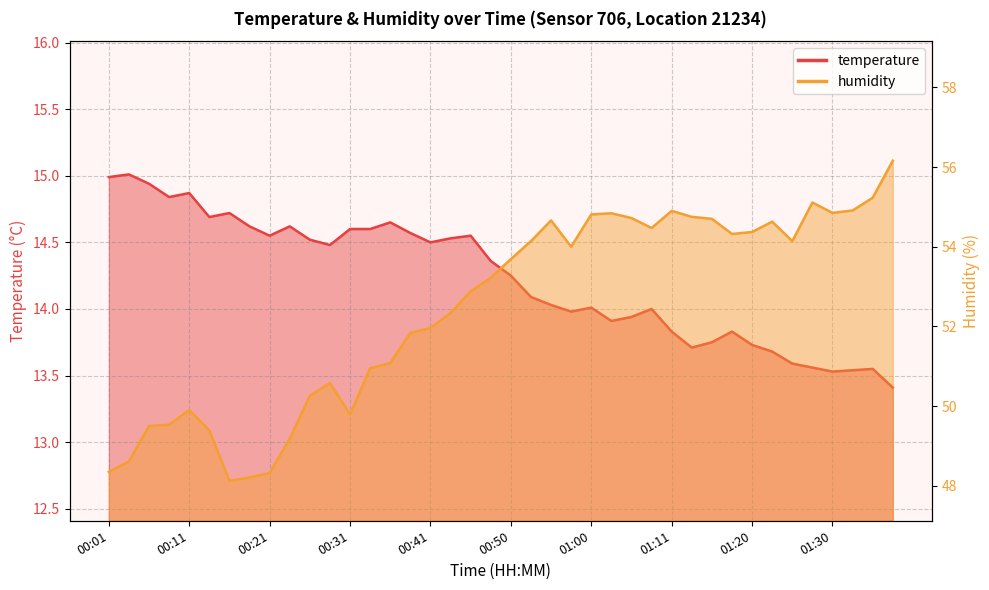

The value of temperature at 00:41 is 20.7. True or false?

False